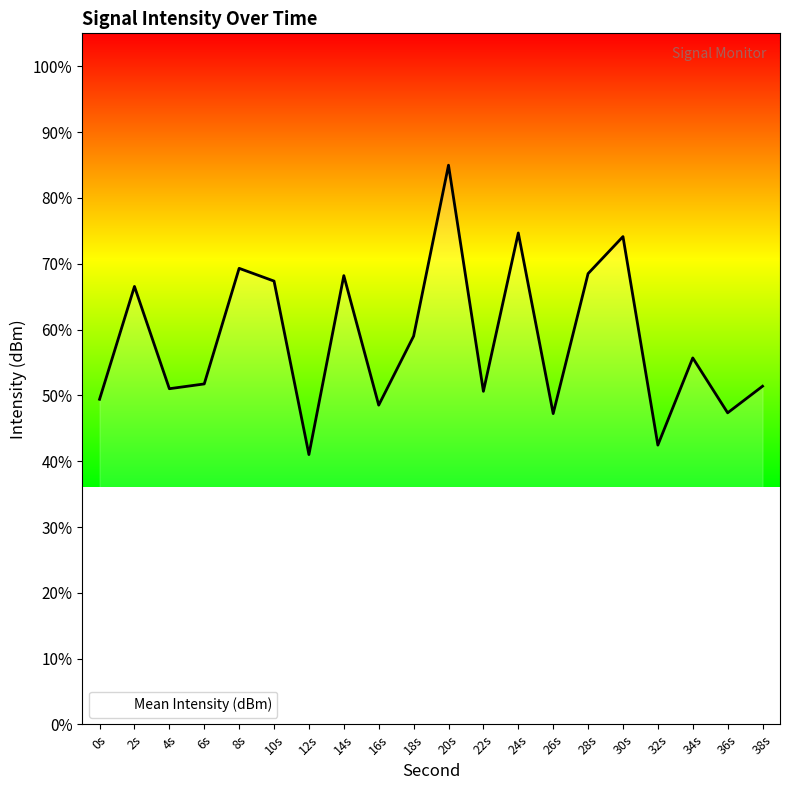

What is the maximum value shown in the chart?

85.0